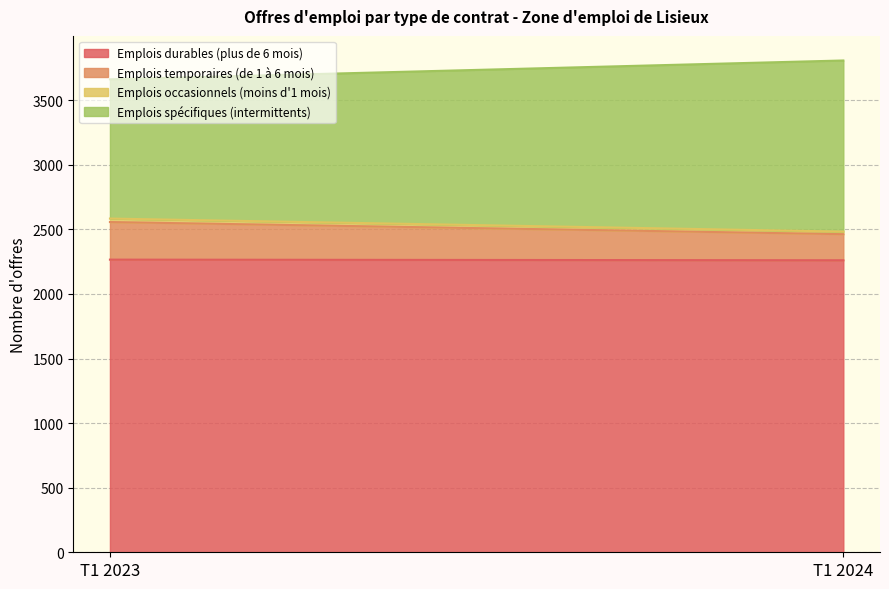

What is the difference between the highest and lowest values at T1 2023?

2239